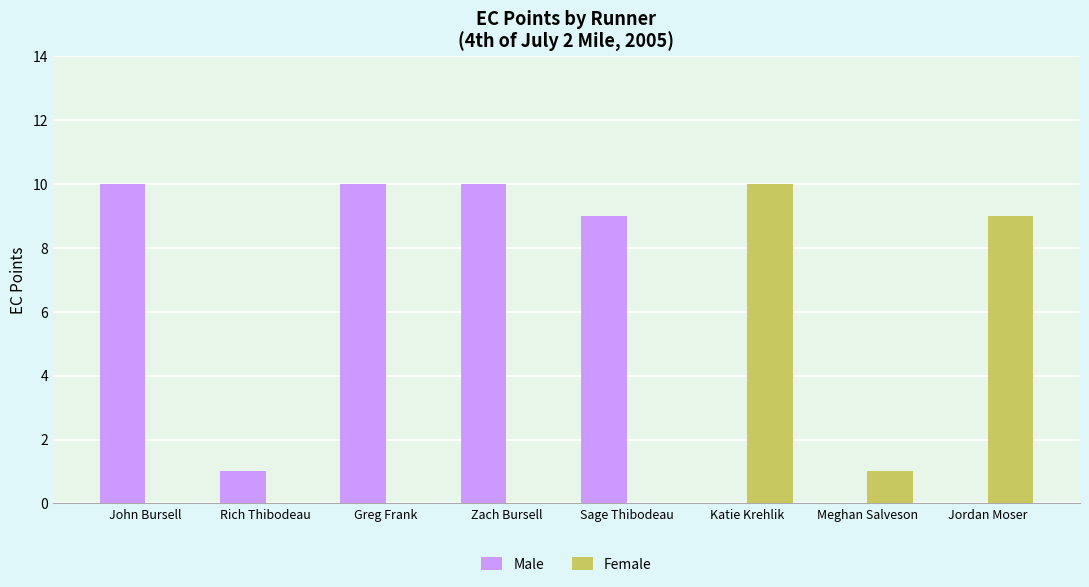

What is the greatest value displayed?

10